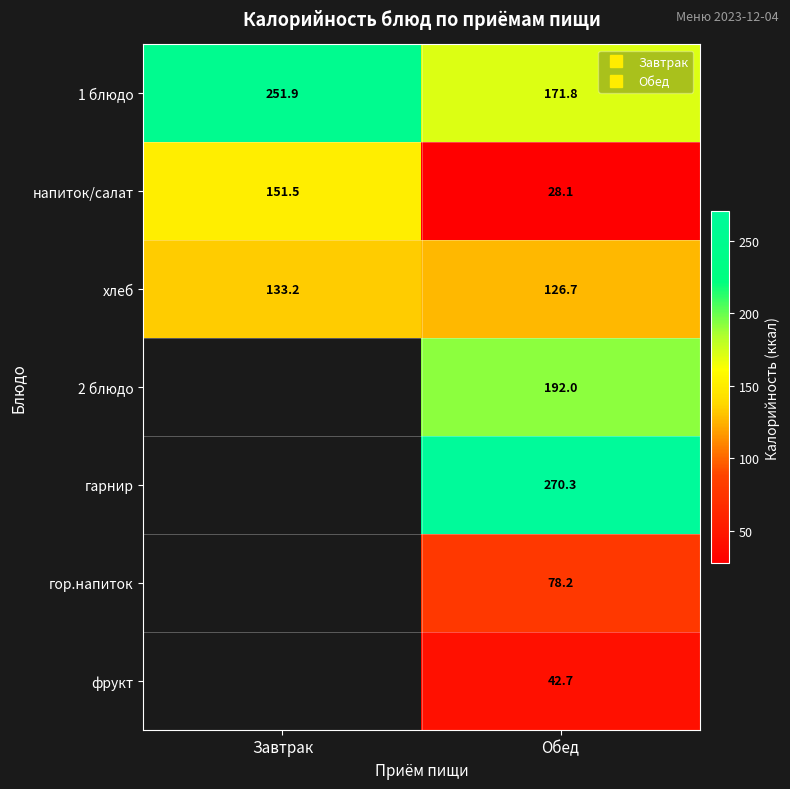

The value of хлеб at Обед is 52.2. True or false?

False